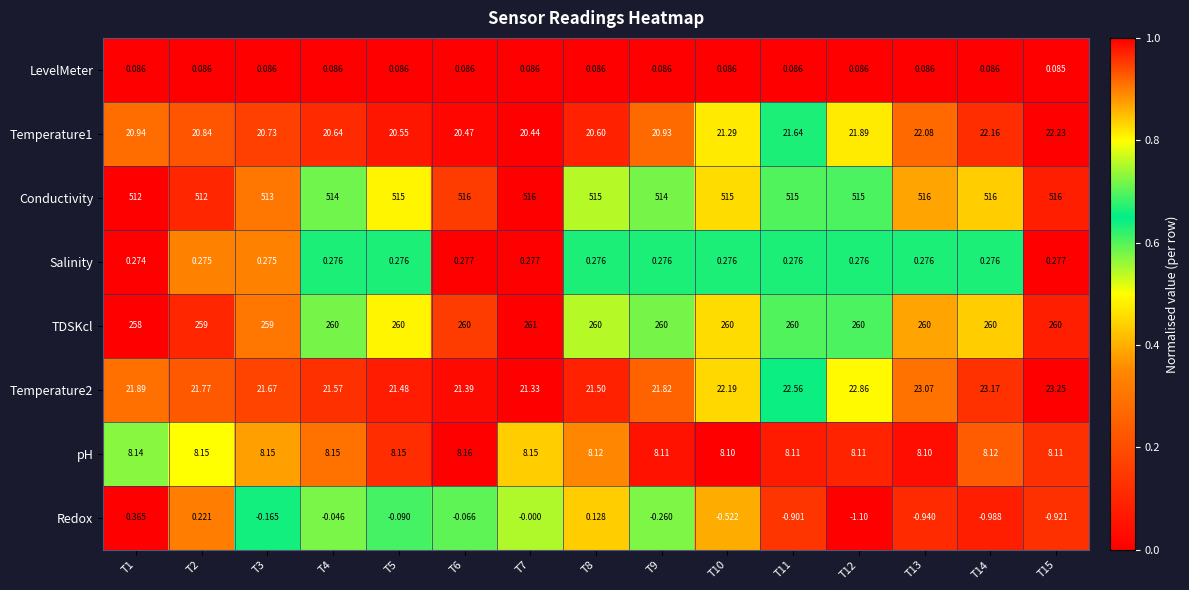

What is the difference between the highest and lowest values at T10?

515.5